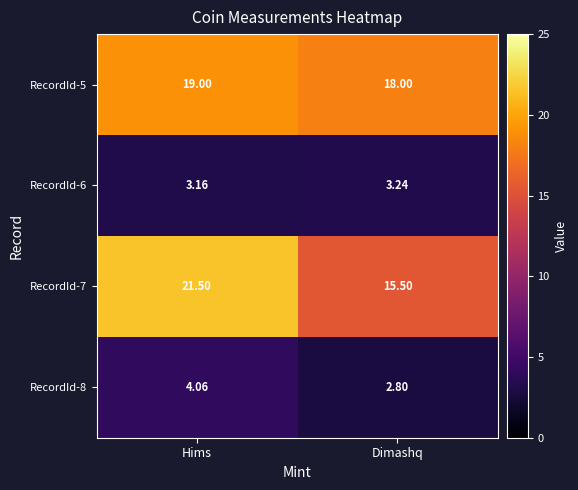

At which category is the sum across all series the highest?

Hims